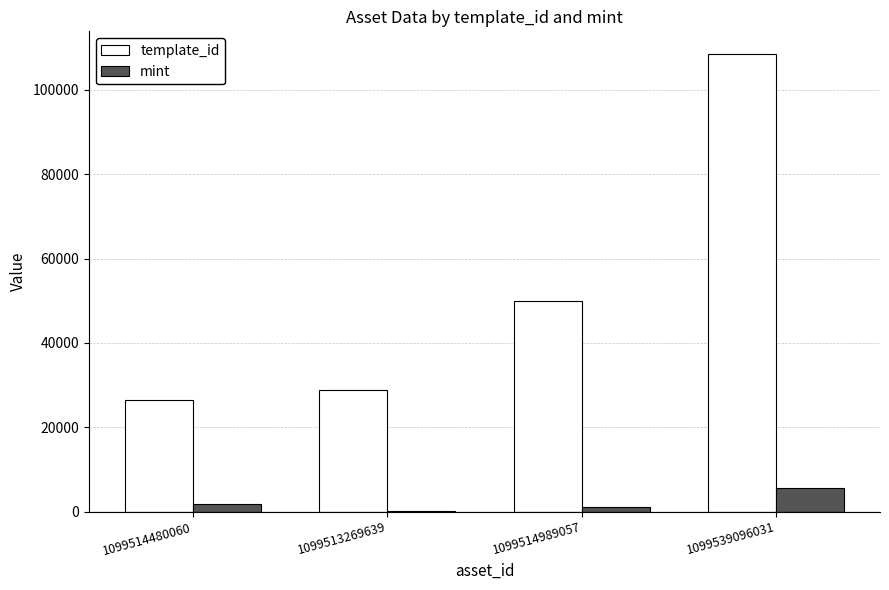

Reading left to right, list all the values displayed in this chart.

template_id: 1099514480060=26402	1099513269639=28744	1099514989057=49849	1099539096031=108484
mint: 1099514480060=1845	1099513269639=275	1099514989057=1030	1099539096031=5717